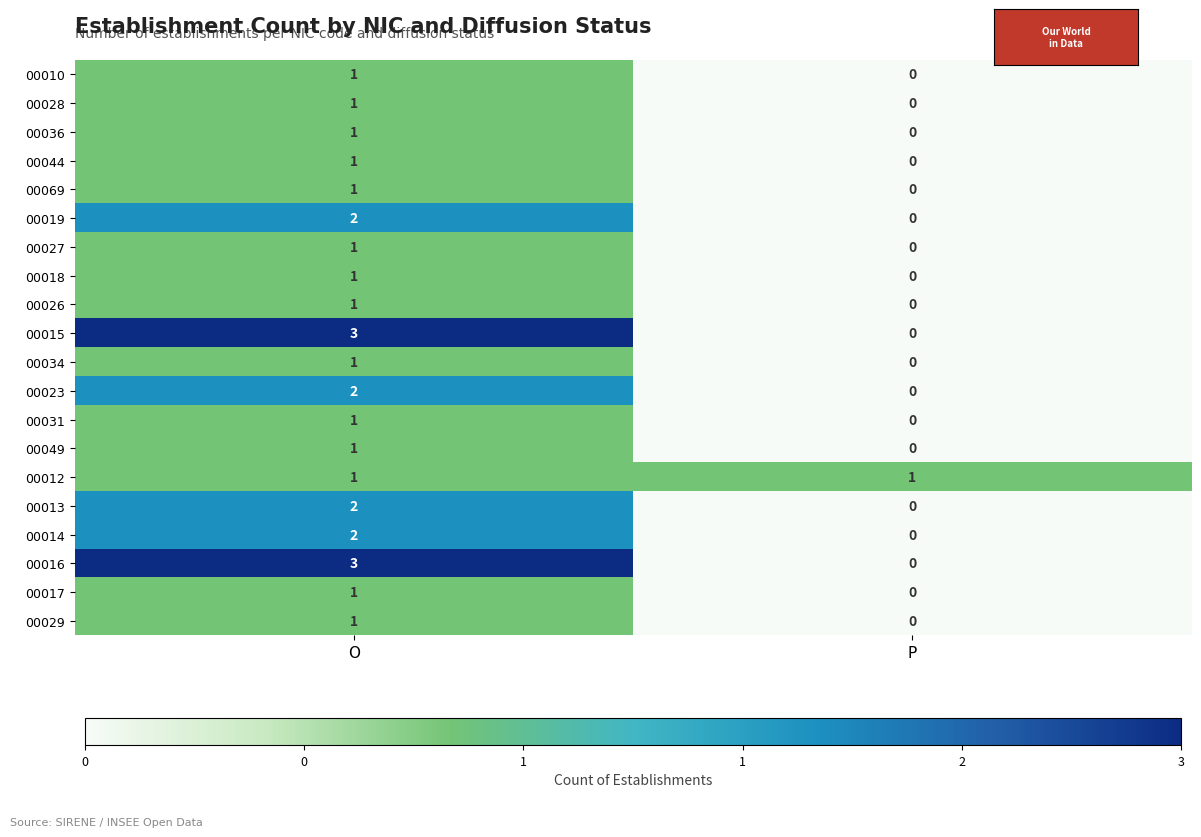

Is it true that 00044 equals 0 at P?

True